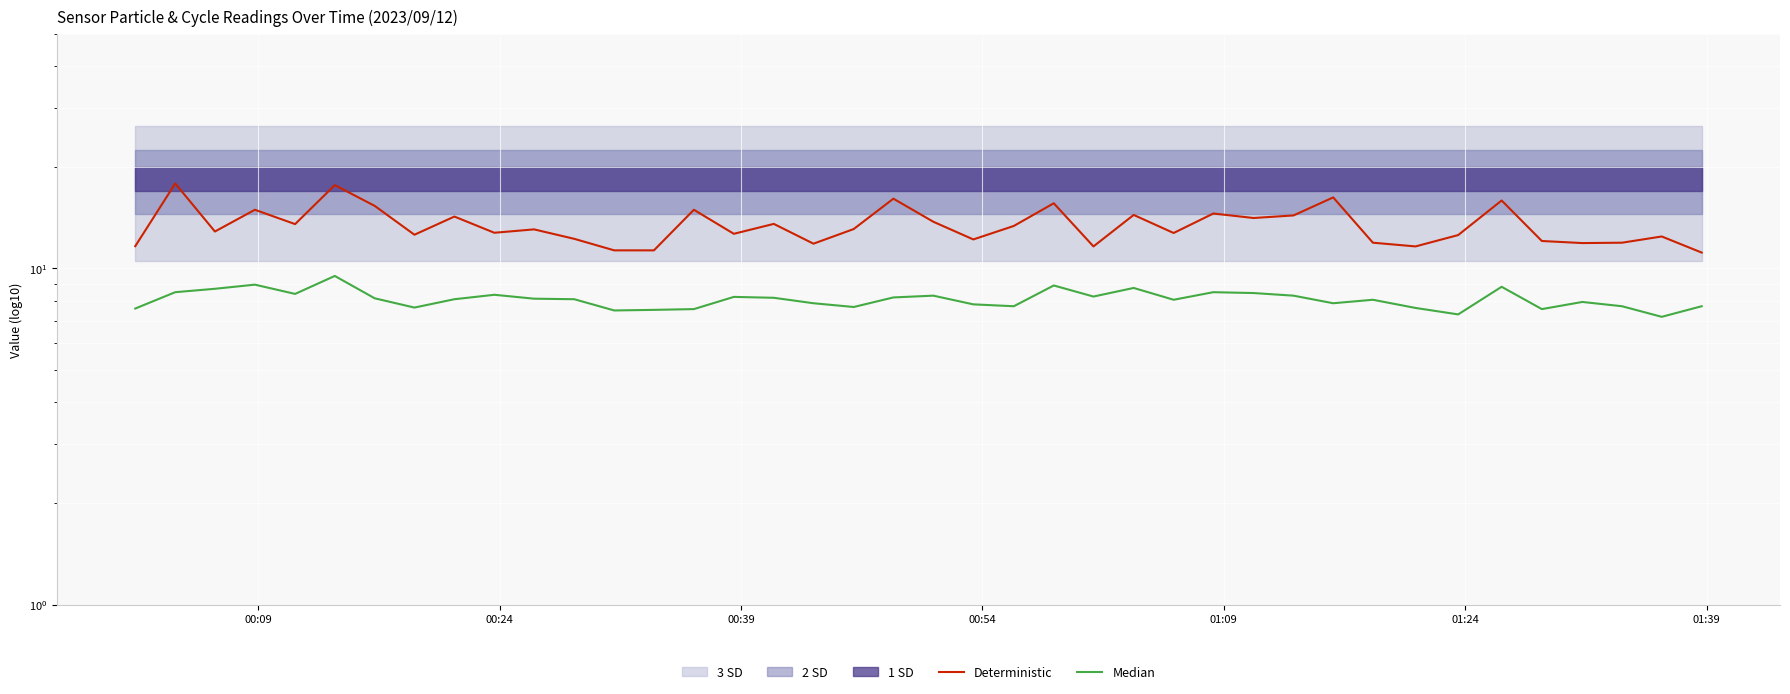

The Median series shows 5.7 at 20. True or false?

False